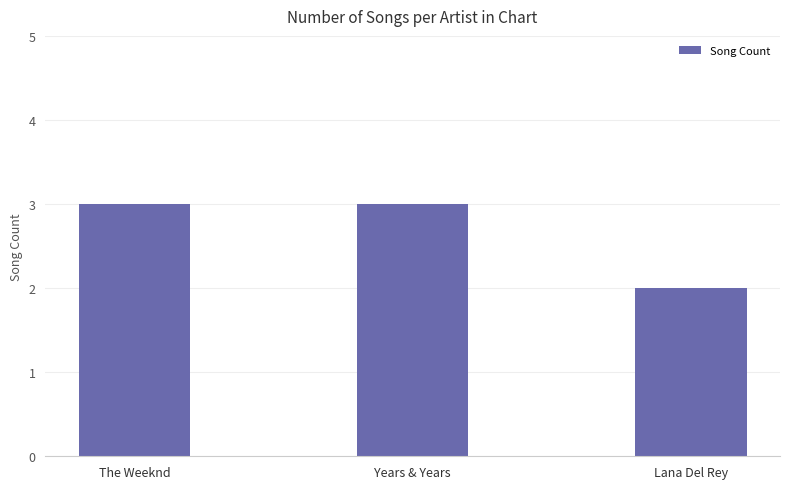

What is the average value?

3